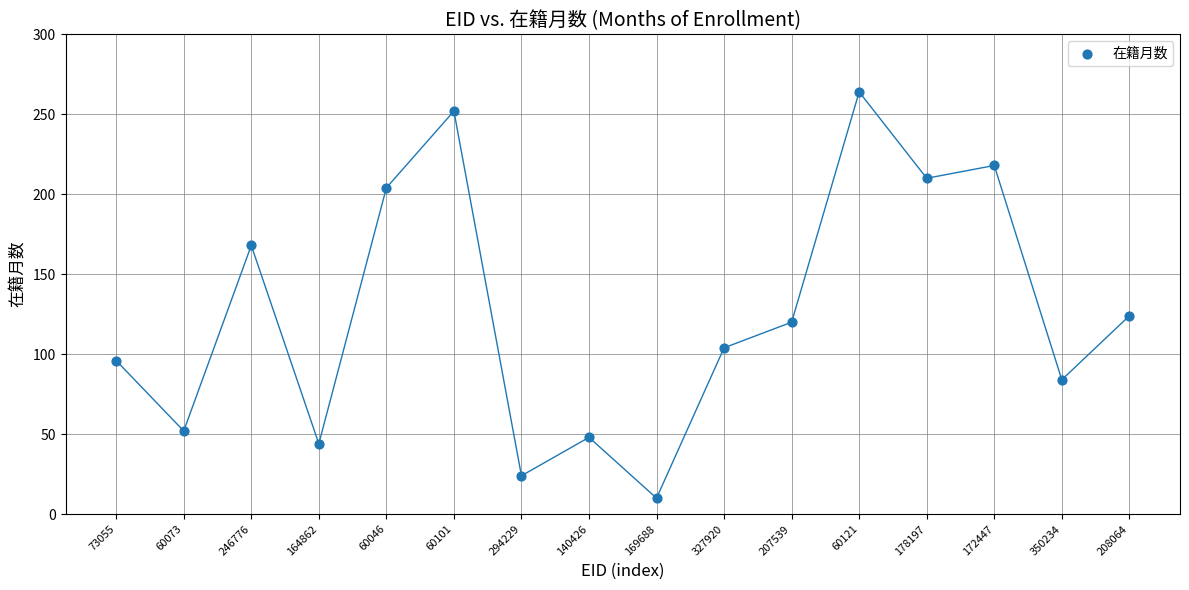

What is the range of Y values (max minus min)?

254